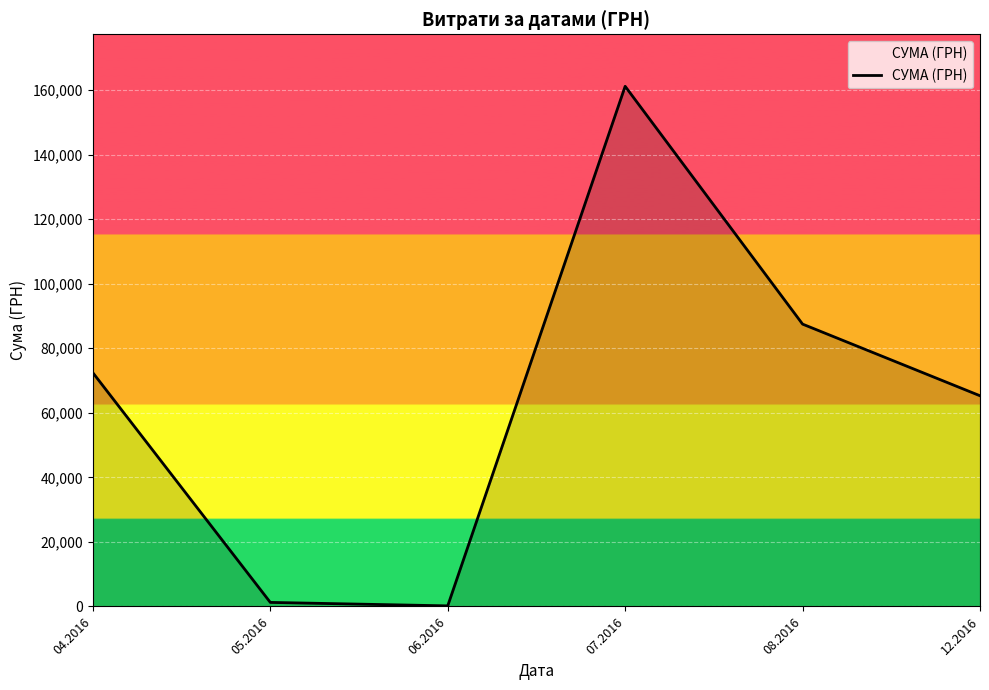

How many distinct data groups are displayed?

1